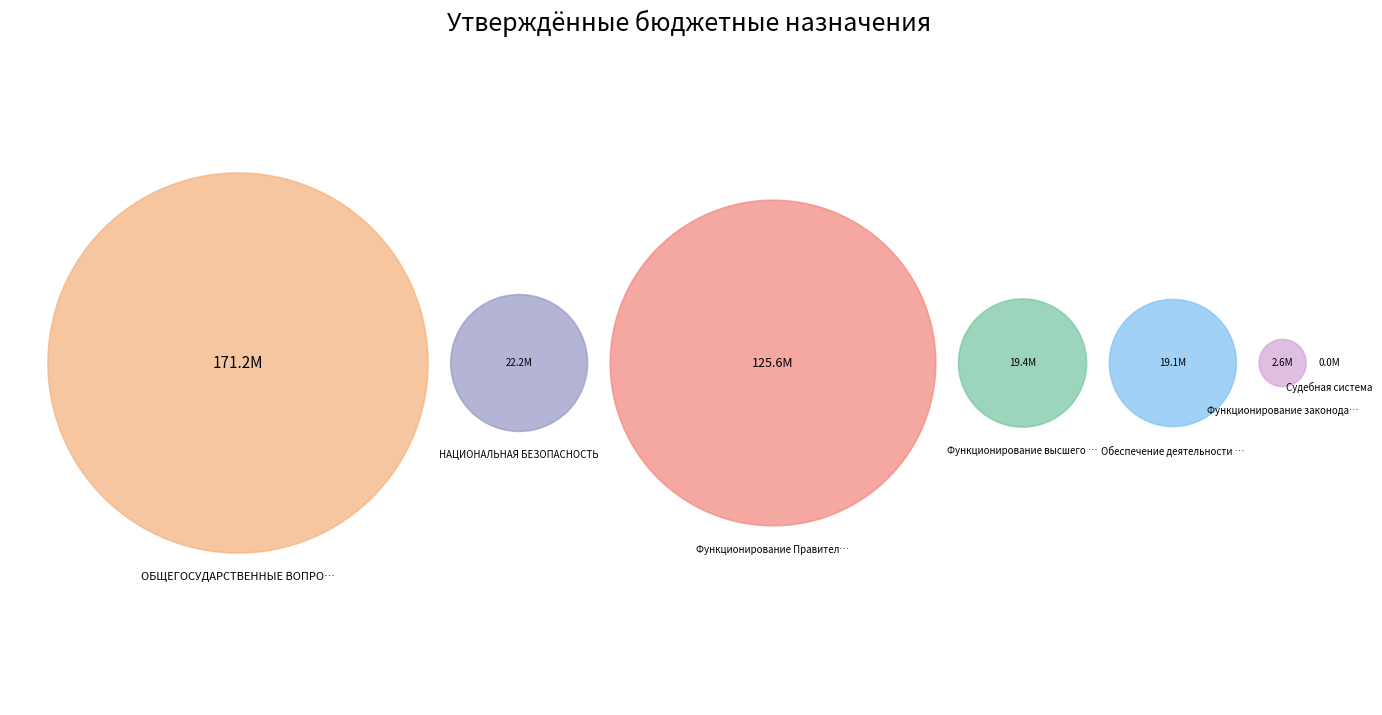

How many slices are in this pie chart?

7